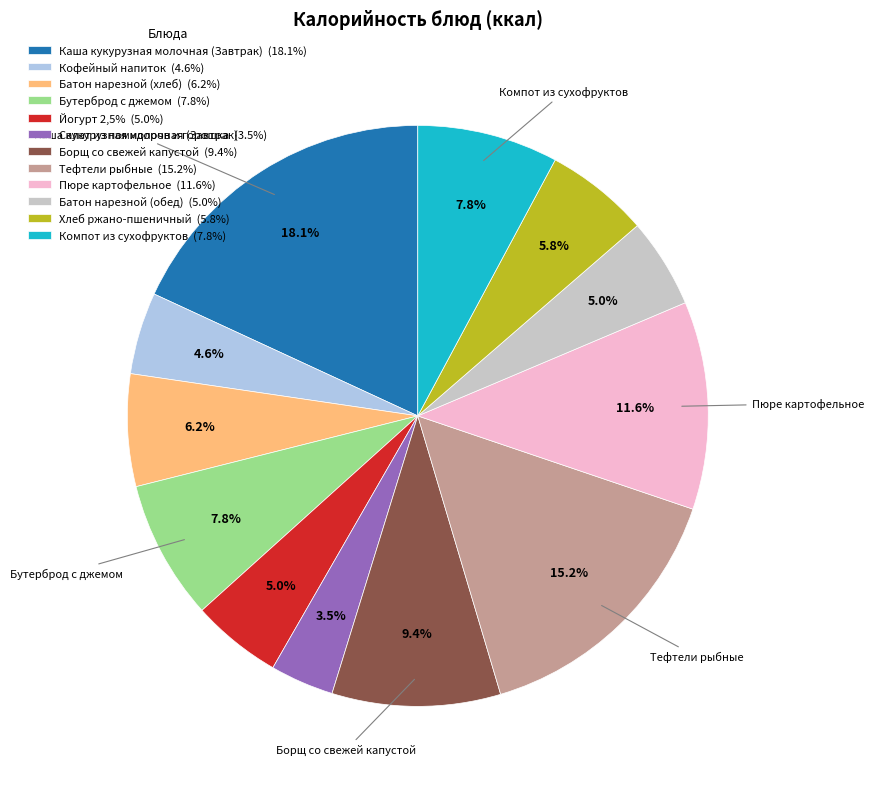

To the nearest percent, what portion does Каша кукурузная молочная (Завтрак) represent?

18%